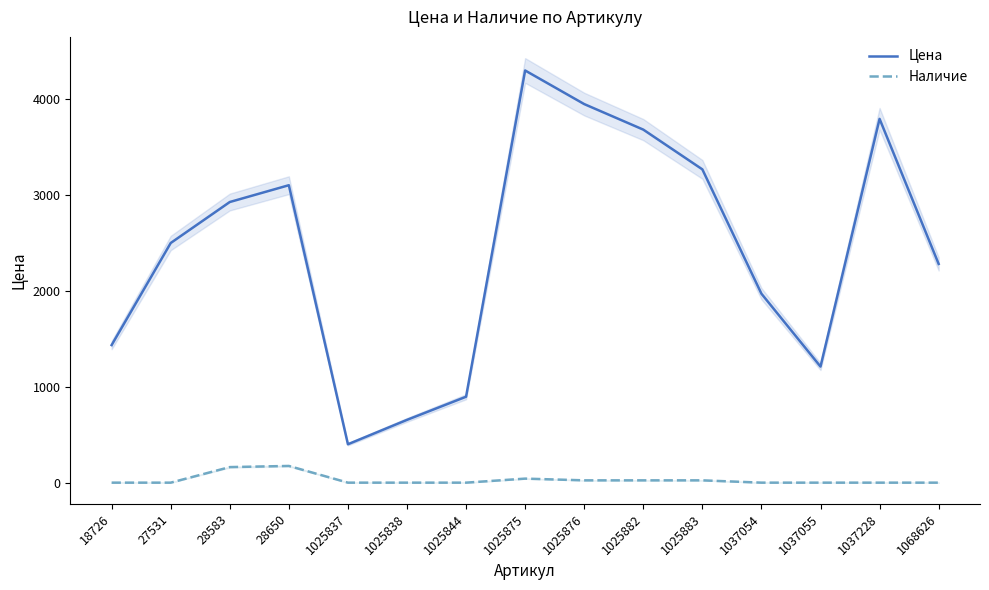

What is the average value of the Наличие series?

30